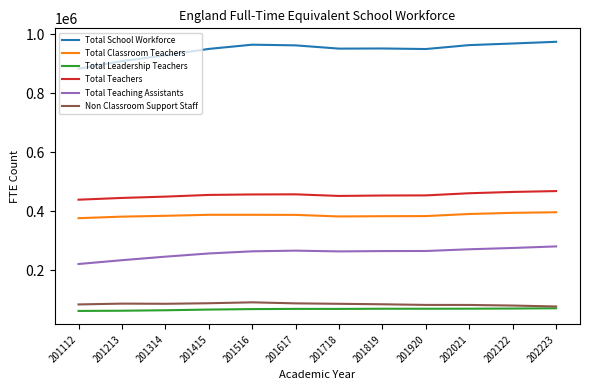

What is the difference between the highest and lowest values at 201415?

882494.1